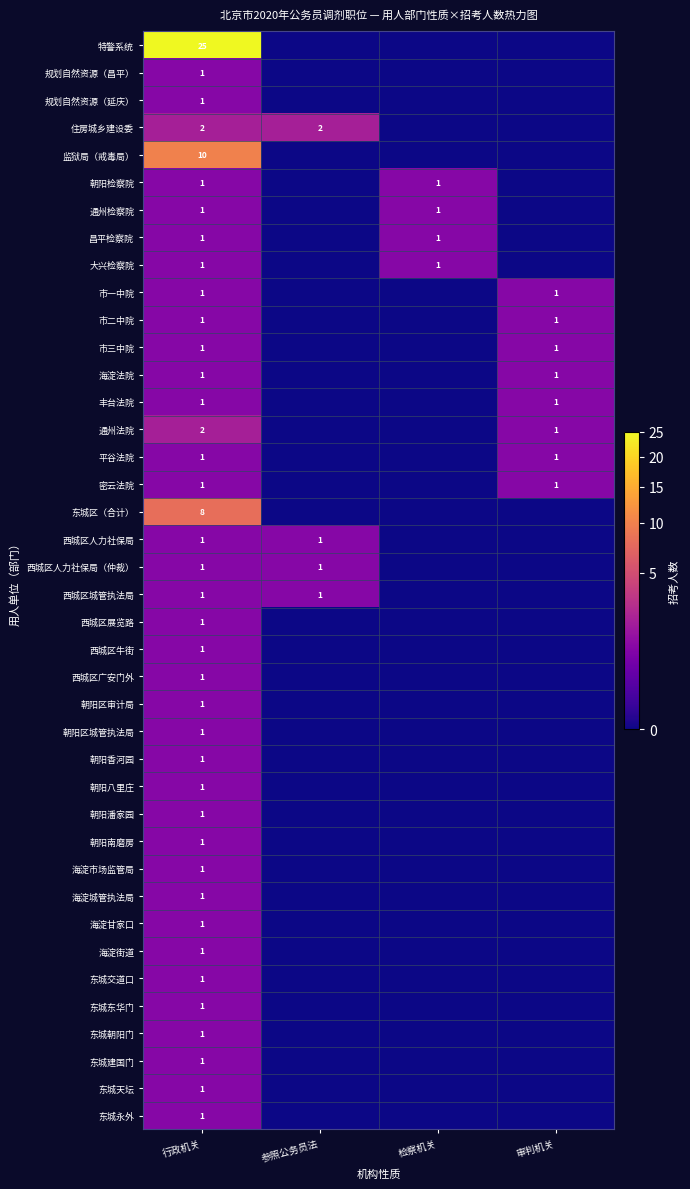

True or false: 住房城乡建设委 has a value of 2 at 行政机关.

True